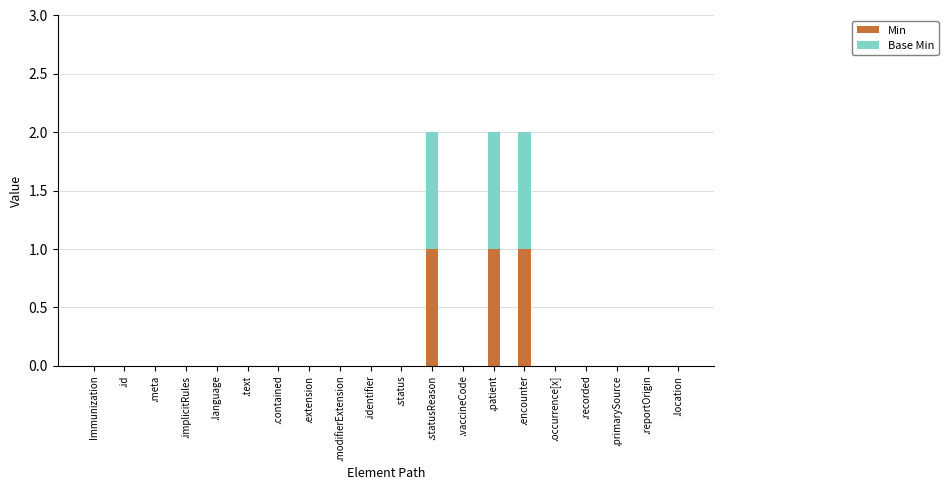

The value of Min at .location is 1. True or false?

False